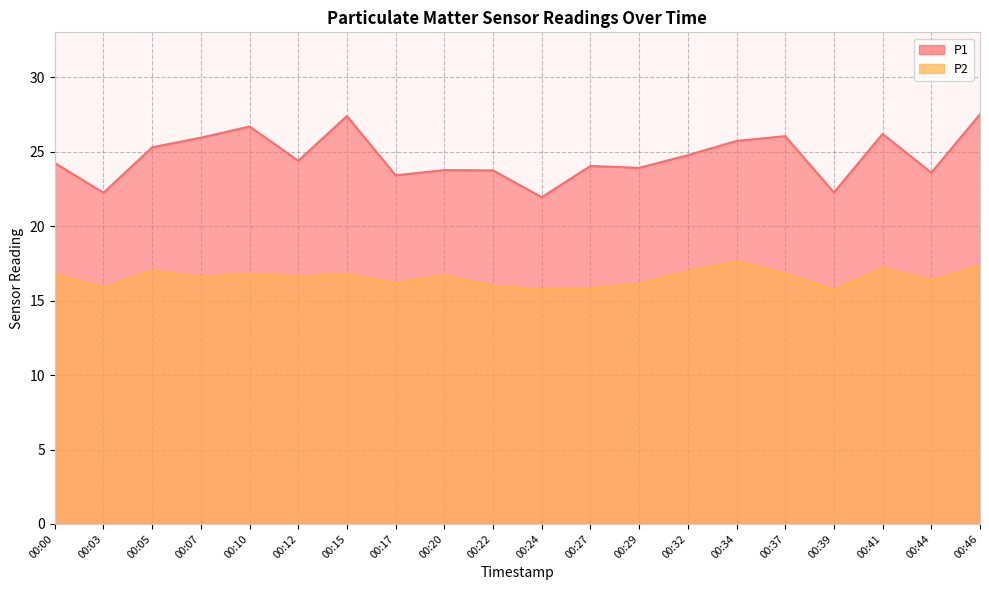

At which label does P1 reach its minimum?

00:24